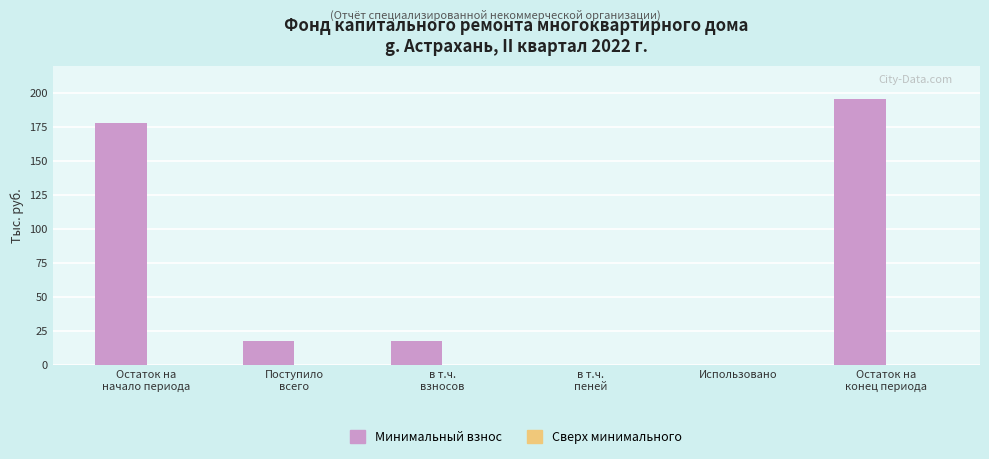

The chart shows a value of 70.6 at Использовано. True or false?

False